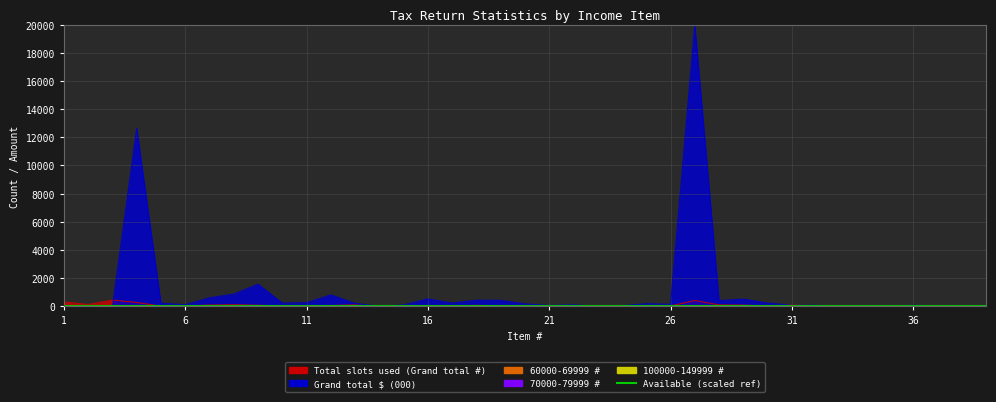

How many lines are shown in the chart?

5